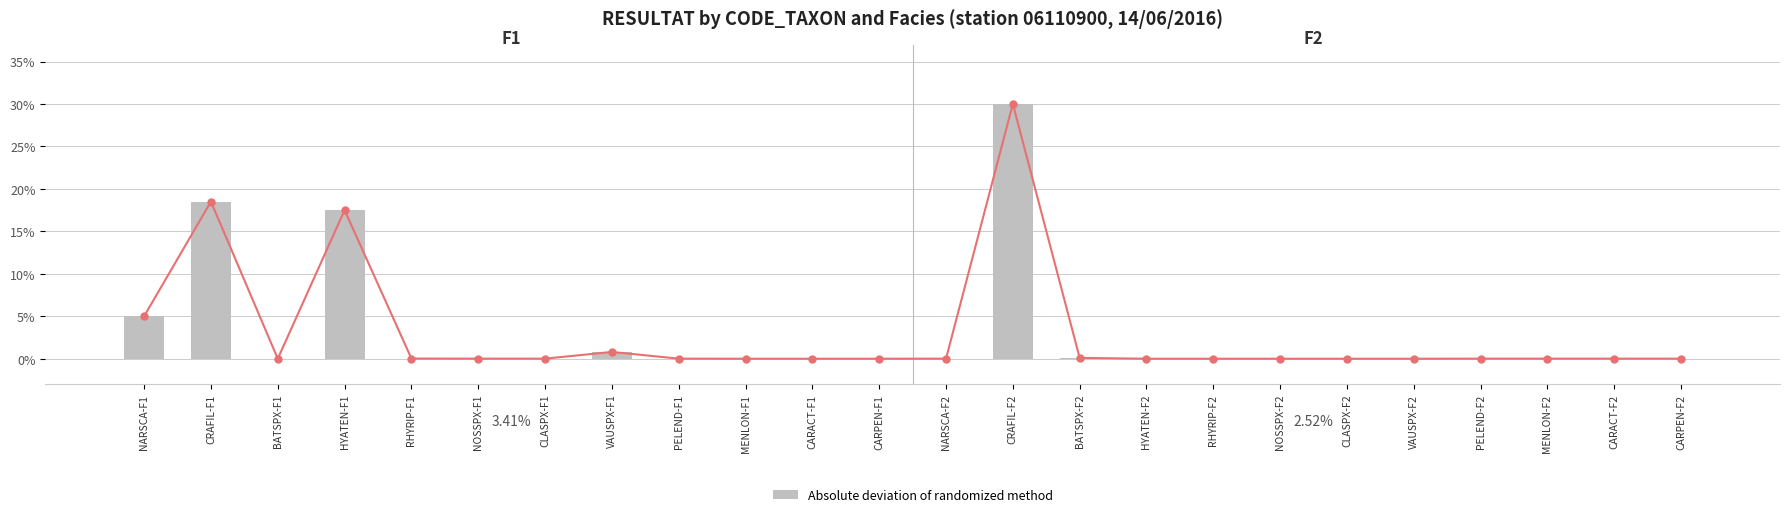

How many data points does each series have?

24